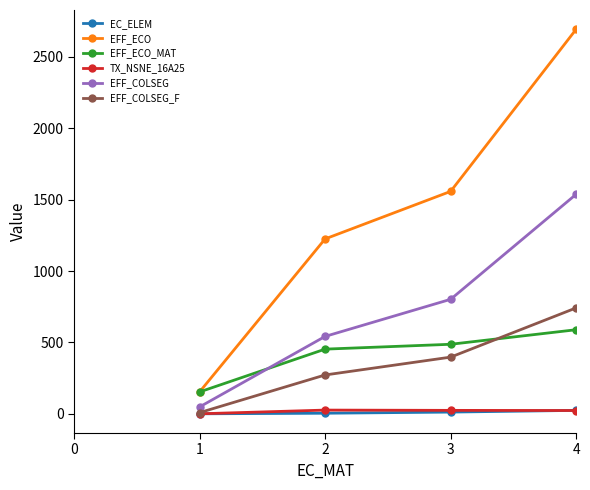

At how many categories does at least one series exceed 1488?

2